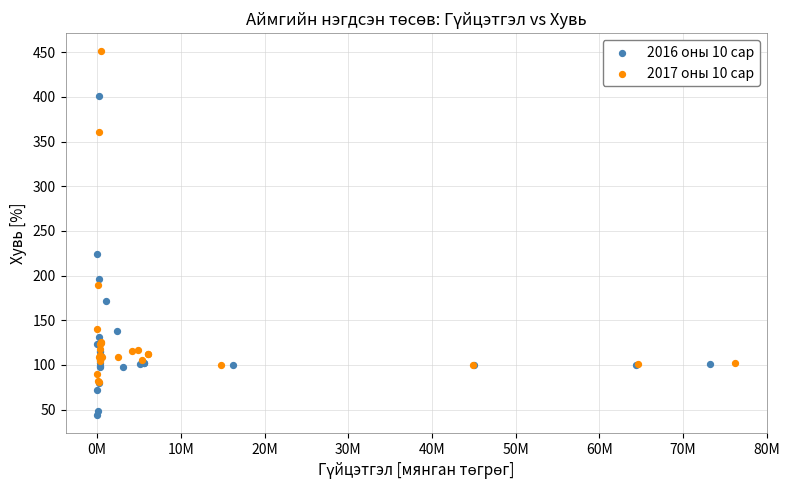

What are all the series names shown in the legend?

2016 оны 10 сар, 2017 оны 10 сар